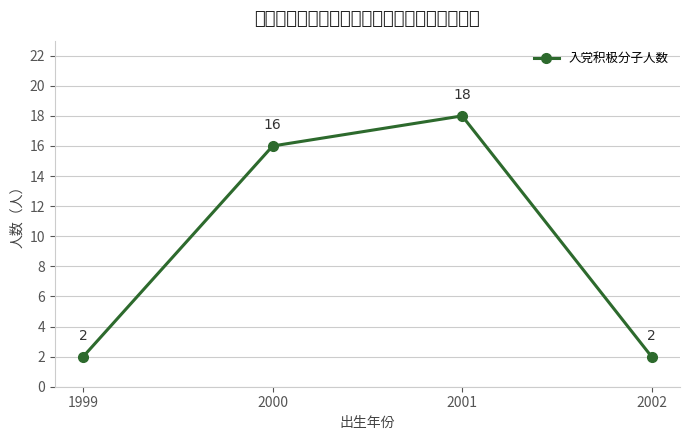

How many values are between 2 and 18?

4